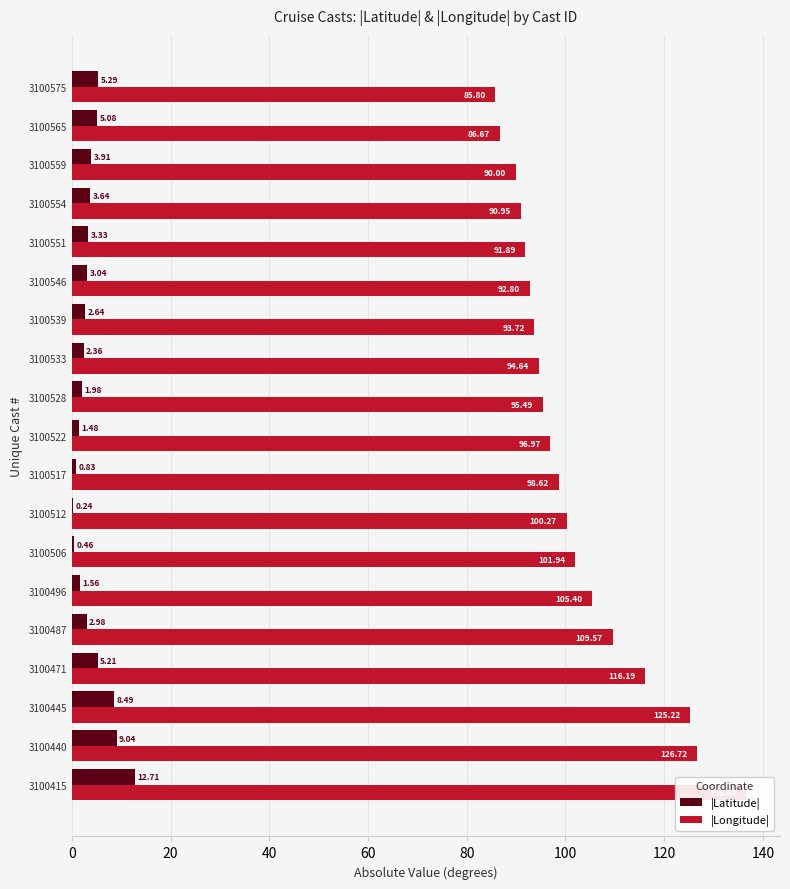

Reading right to left, transcribe all the data shown in this chart.

|Latitude|: 5.3	5.1	3.9	3.6	3.3	3.0	2.6	2.4	2.0	1.5	0.8	0.2	0.5	1.6	3.0	5.2	8.5	9.0	12.7
|Longitude|: 85.8	86.7	90.0	91.0	91.9	92.8	93.7	94.6	95.5	97.0	98.6	100.3	101.9	105.4	109.6	116.2	125.2	126.7	136.6